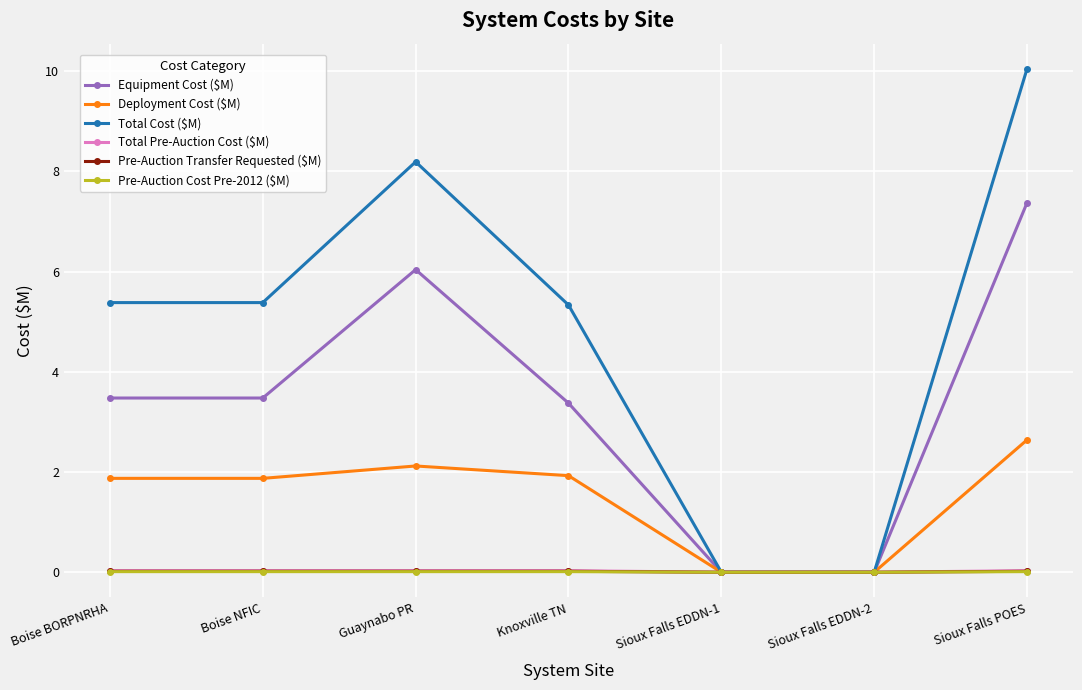

How many values in the Deployment Cost ($M) series exceed 1?

5